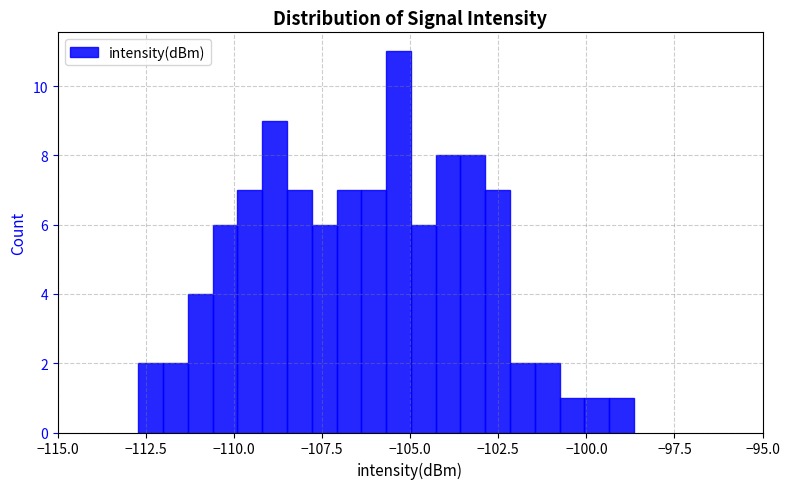

Around what value on the x-axis is the tallest bar? Give the approximate position of its centre, as read against the axis.

-105.5